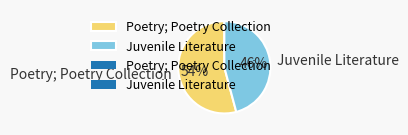

Is Poetry; Poetry Collection the majority of the pie?

Yes